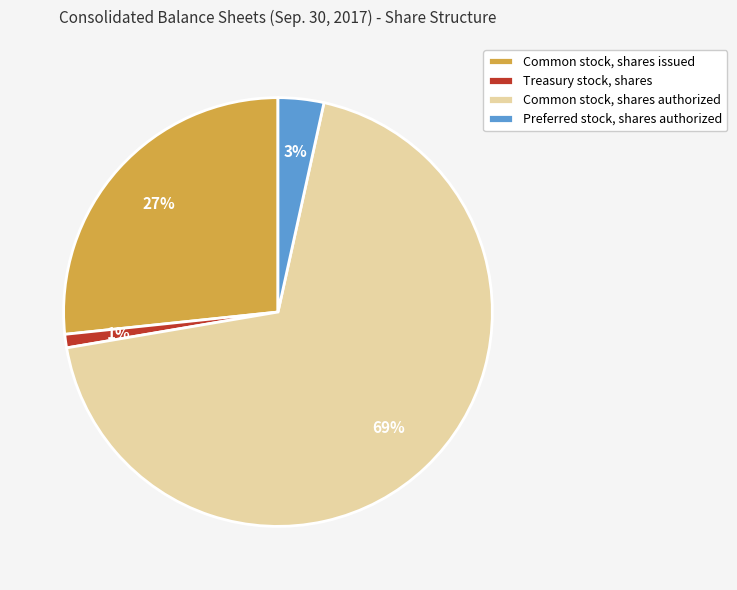

The Common stock, shares issued slice represents 18% of the pie. True or false?

False